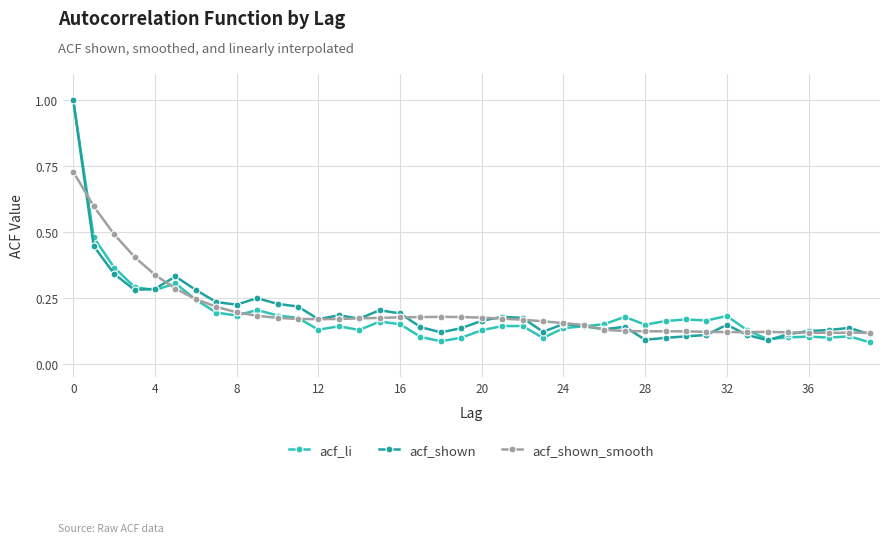

In acf_shown, how many points are higher than both neighbors (excluding endpoints)?

9